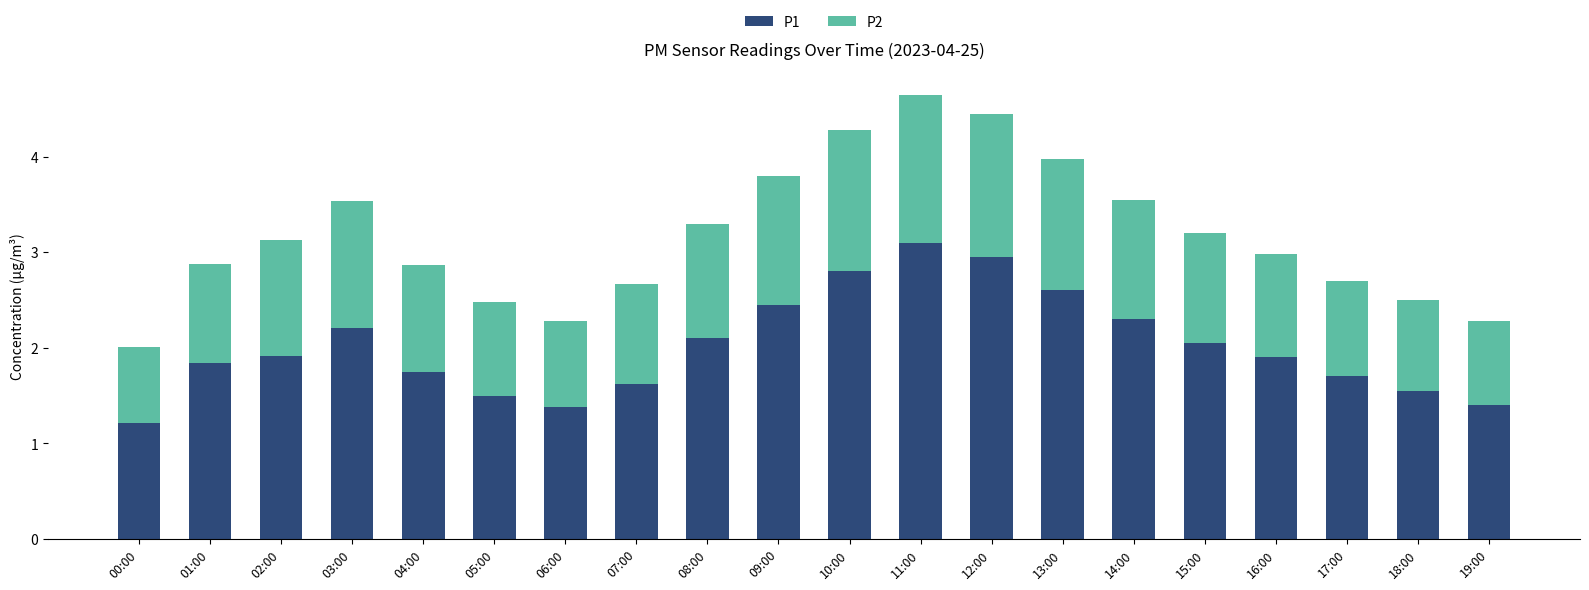

The P1 series shows 3.0 at 03:00. True or false?

False